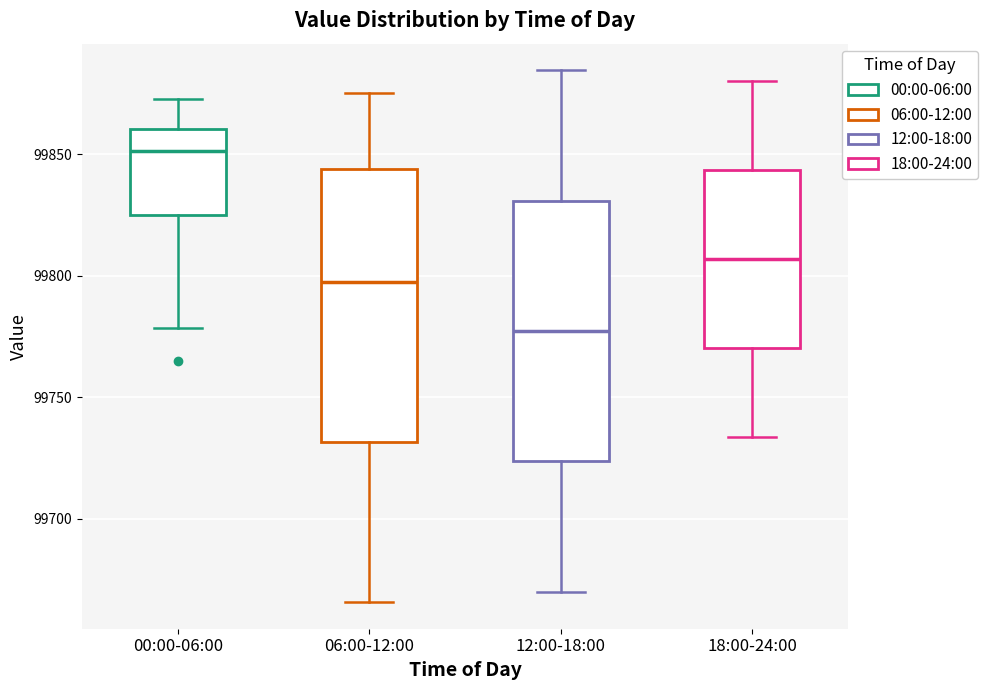

Which box has the highest median line?

00:00-06:00